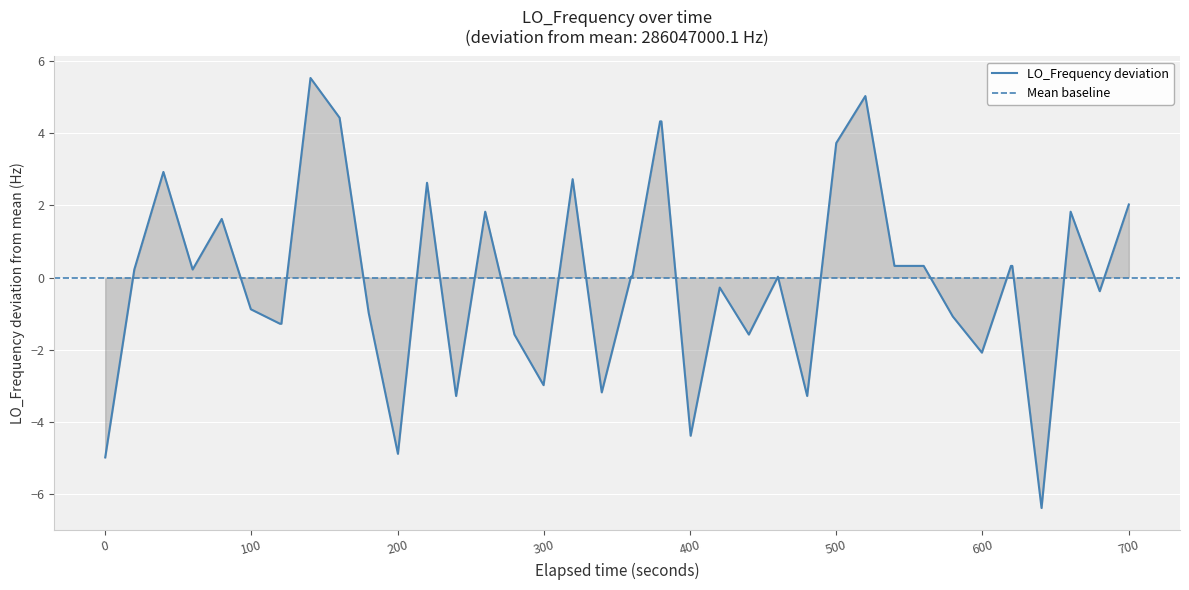

What is the highest value of the LO_Frequency deviation series?

5.5